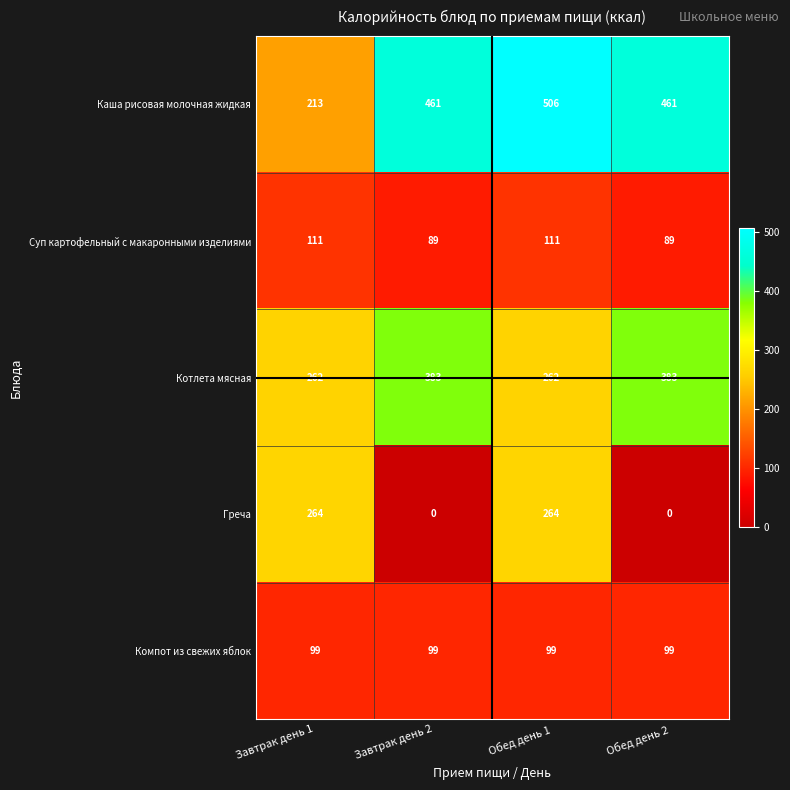

What is the maximum value for Суп картофельный с макаронными изделиями?

111